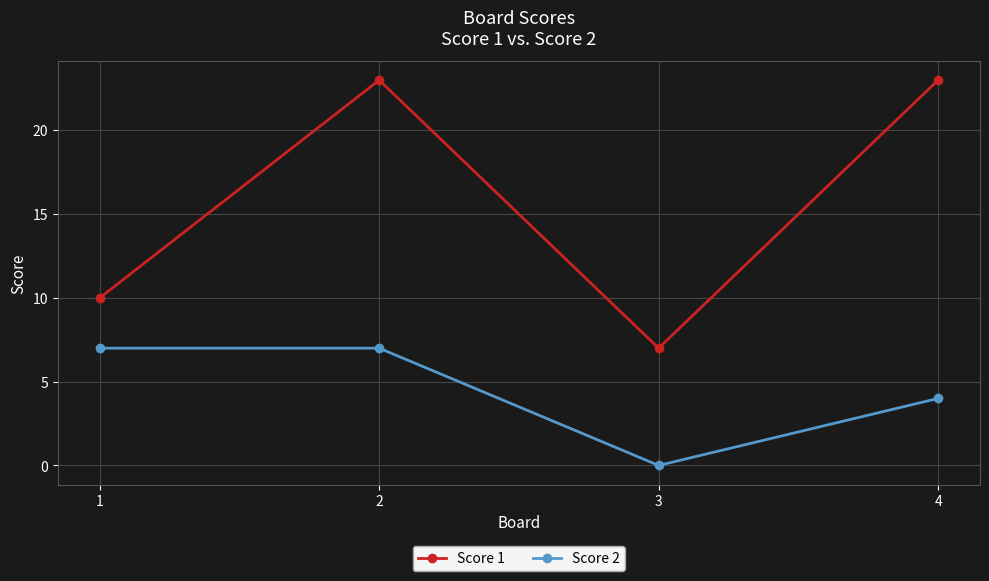

Rank the series by their maximum value, from lowest to highest.

Score 2, Score 1